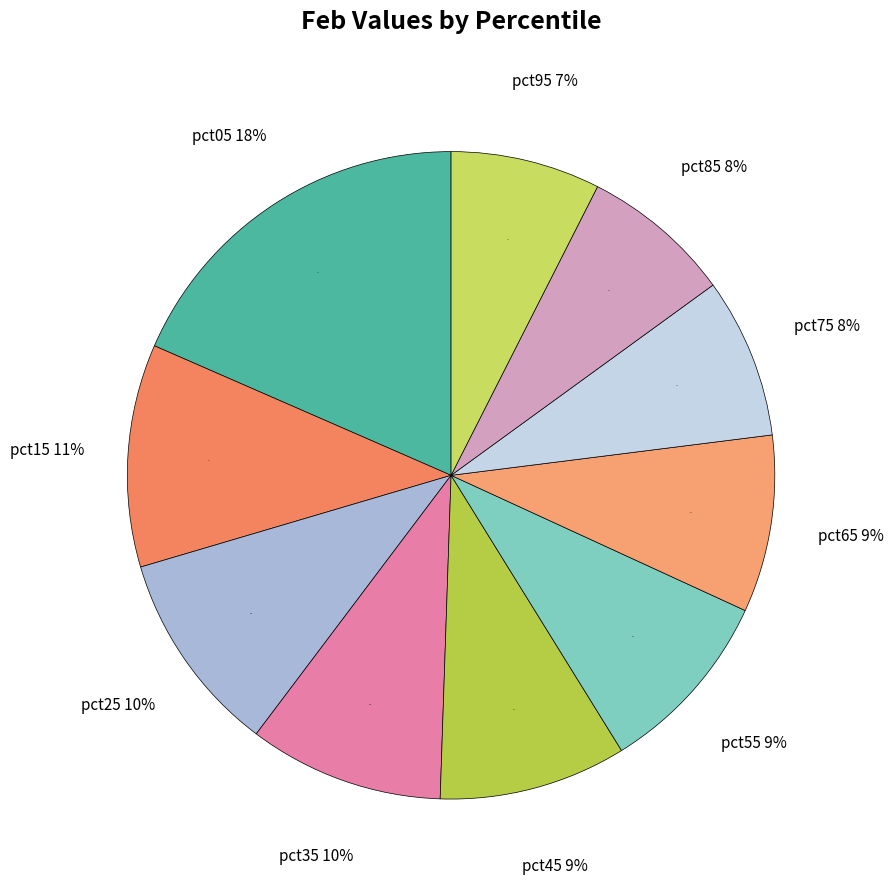

Combined, what portion of the pie is pct35 and pct45?

19.1%